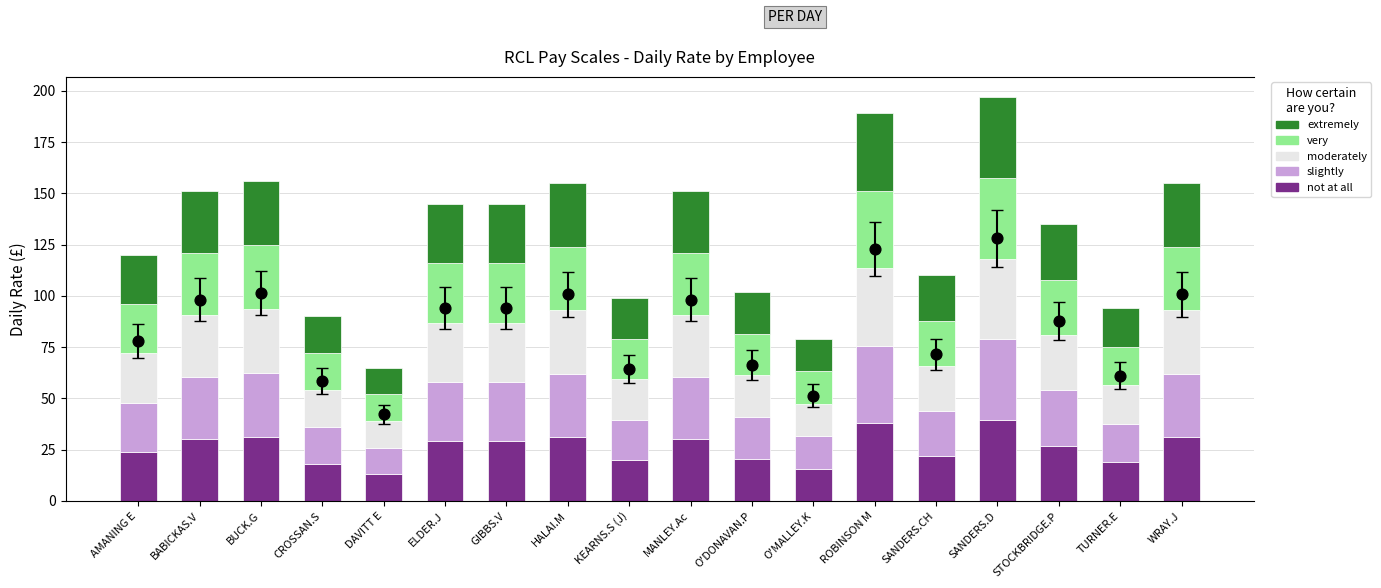

Which series has the largest total across all categories?

not at all